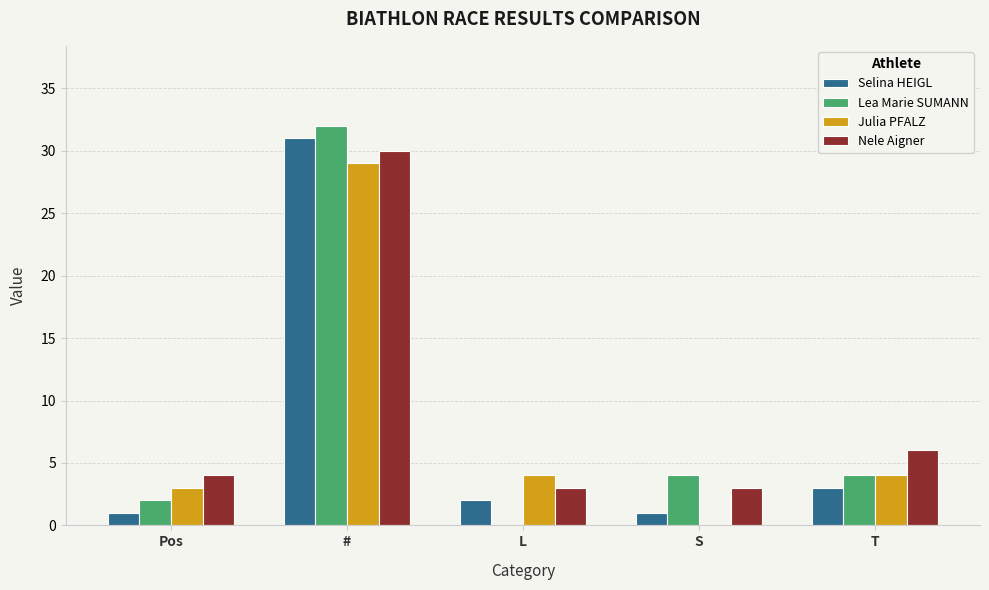

What is the spread (max minus min) of values at L?

4